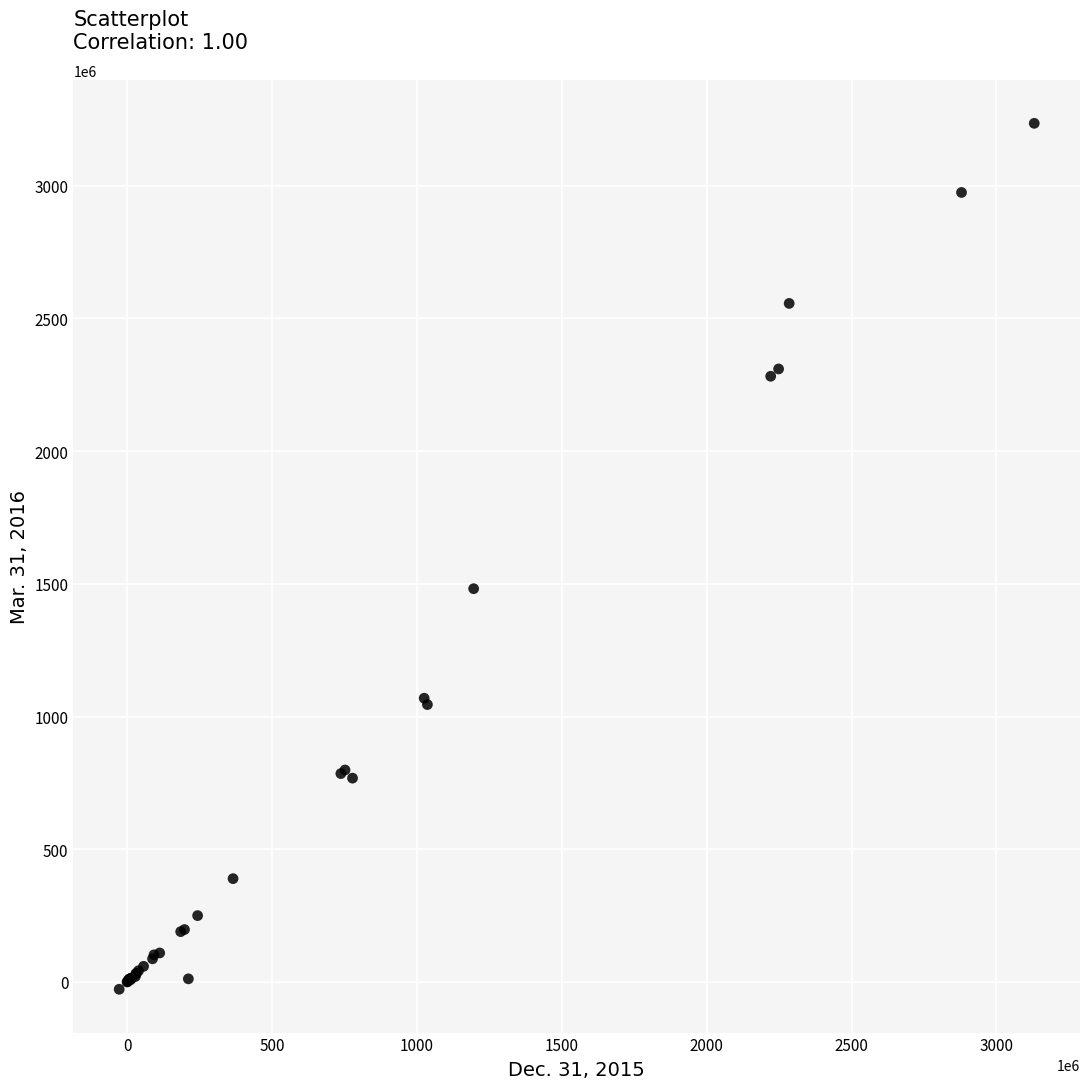

What Y value in the scatter plot is closest to 1603426000?

1481455000